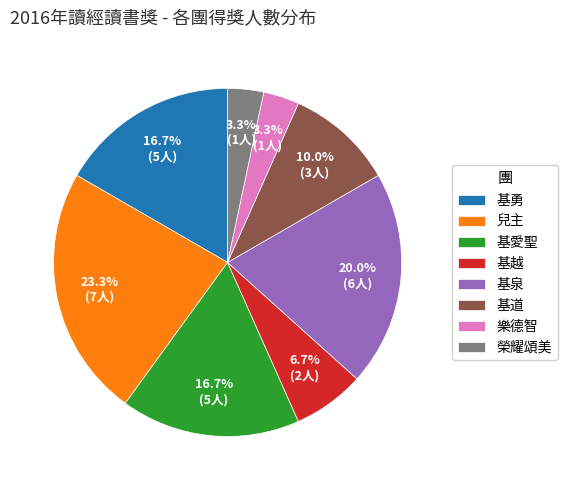

Between 基勇 and 基道, which is larger?

基勇